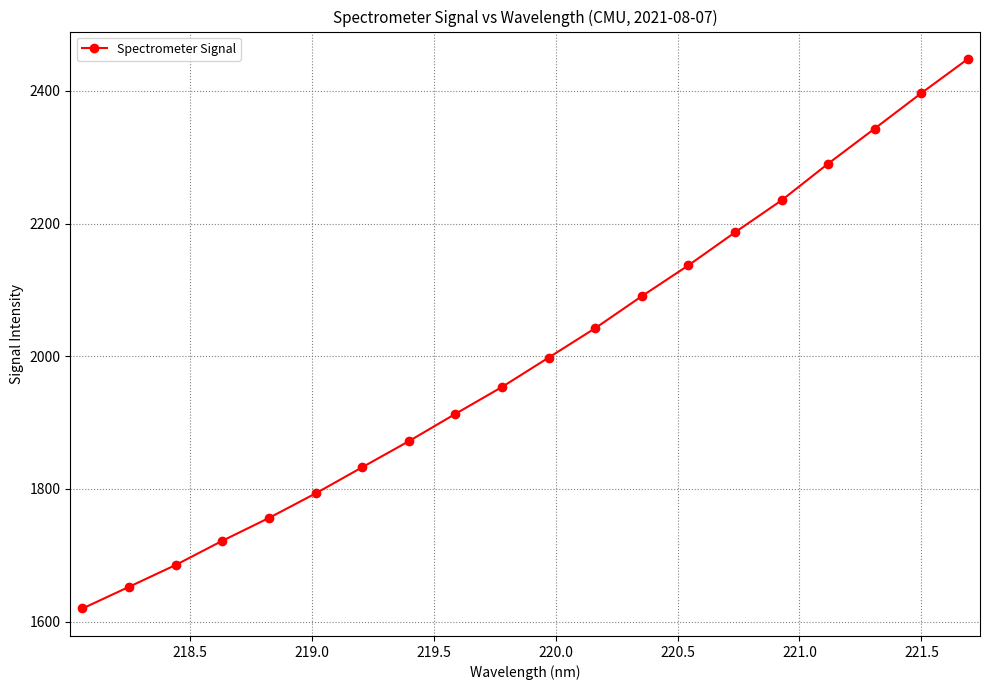

How many categories are shown in the chart?

20